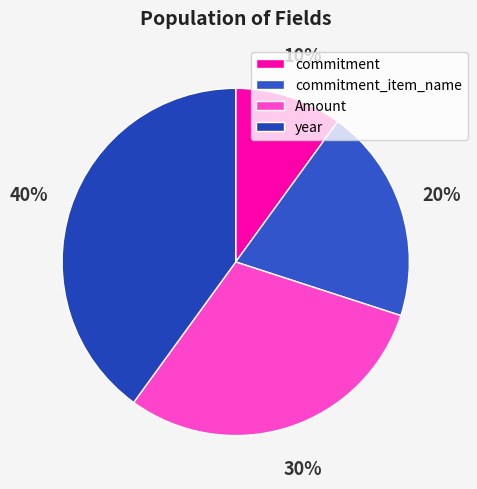

The year slice represents 40% of the pie. True or false?

True